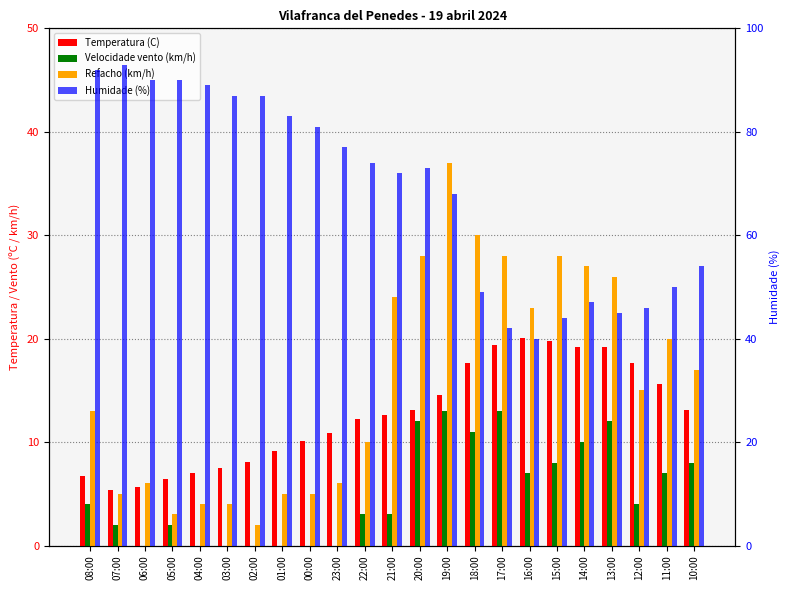

Is the value of Humidade (%) at 05:00 greater than the value of Velocidade vento (km/h) at 14:00?

Yes